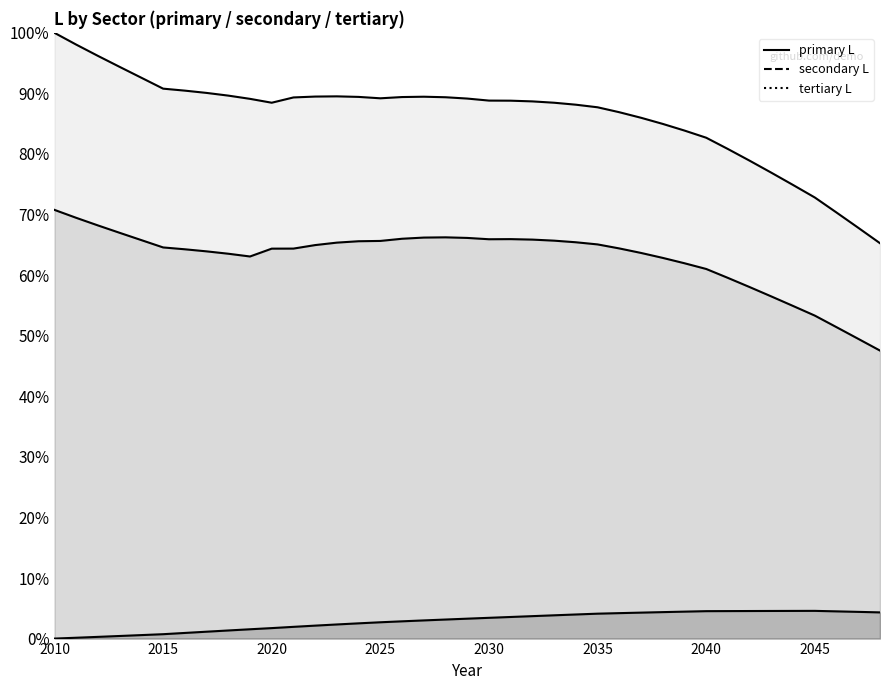

How many secondary L values are between 0 and 1?

39